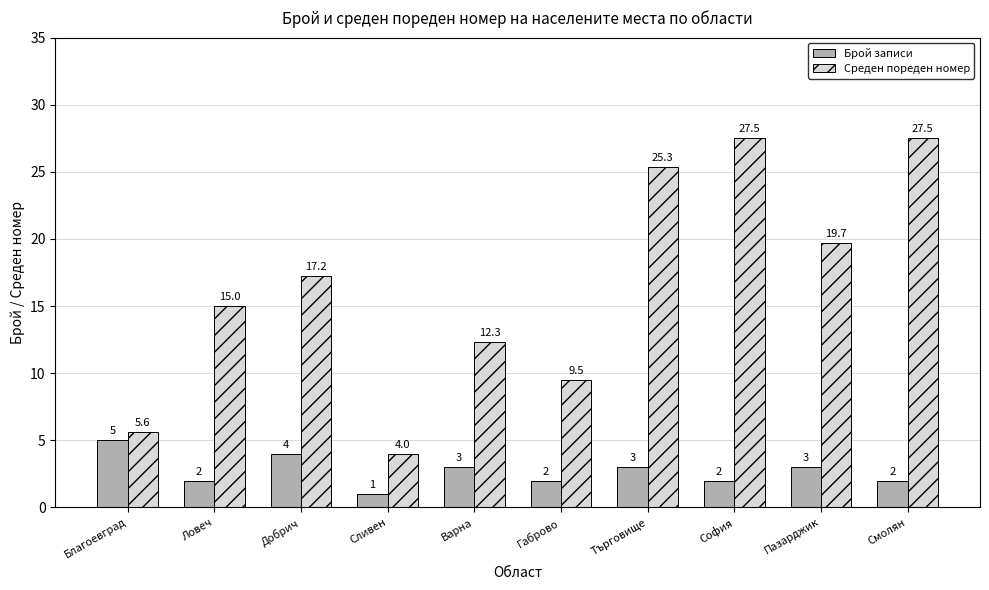

What is the label of the 4th bar from the left?

Сливен